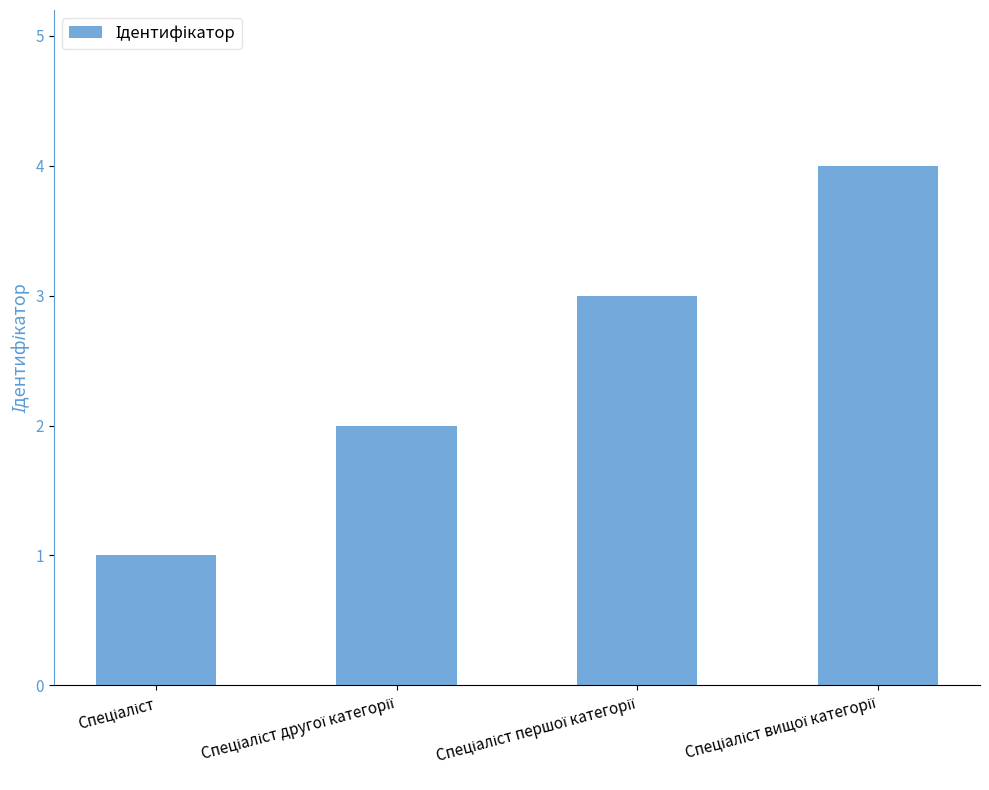

What is the greatest value displayed?

4